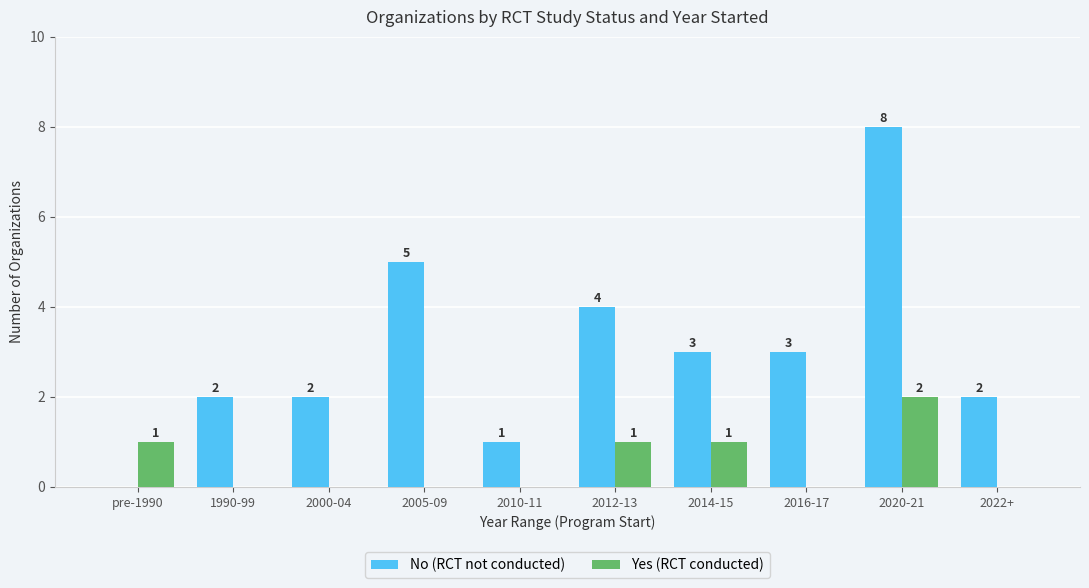

Reading left to right, transcribe all the data shown in this chart.

No (RCT not conducted): pre-1990=0	1990-99=2	2000-04=2	2005-09=5	2010-11=1	2012-13=4	2014-15=3	2016-17=3	2020-21=8	2022+=2
Yes (RCT conducted): pre-1990=1	1990-99=0	2000-04=0	2005-09=0	2010-11=0	2012-13=1	2014-15=1	2016-17=0	2020-21=2	2022+=0